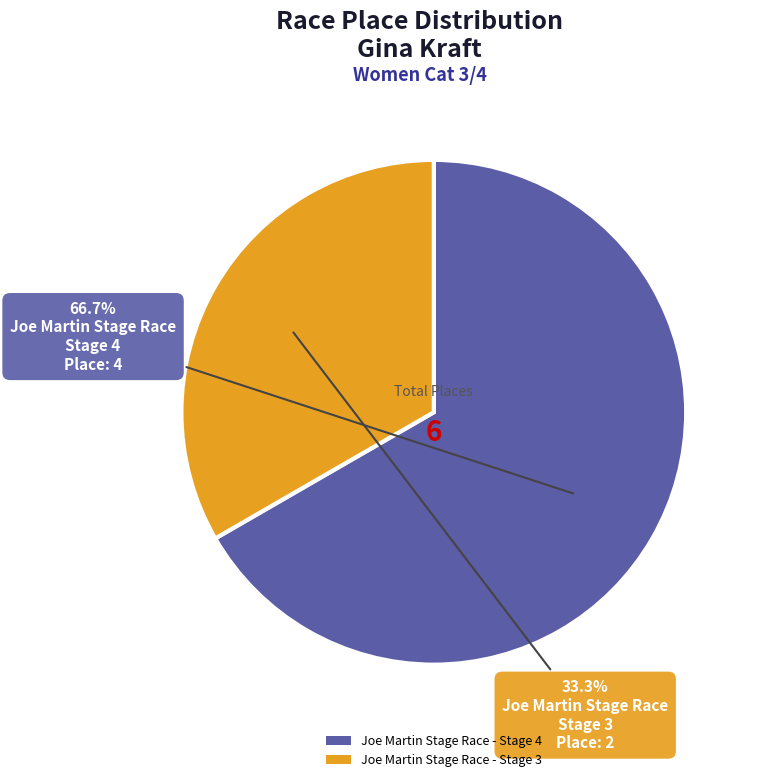

What percentage do Joe Martin Stage Race - Stage 3 and Joe Martin Stage Race - Stage 4 together represent?

100.0%